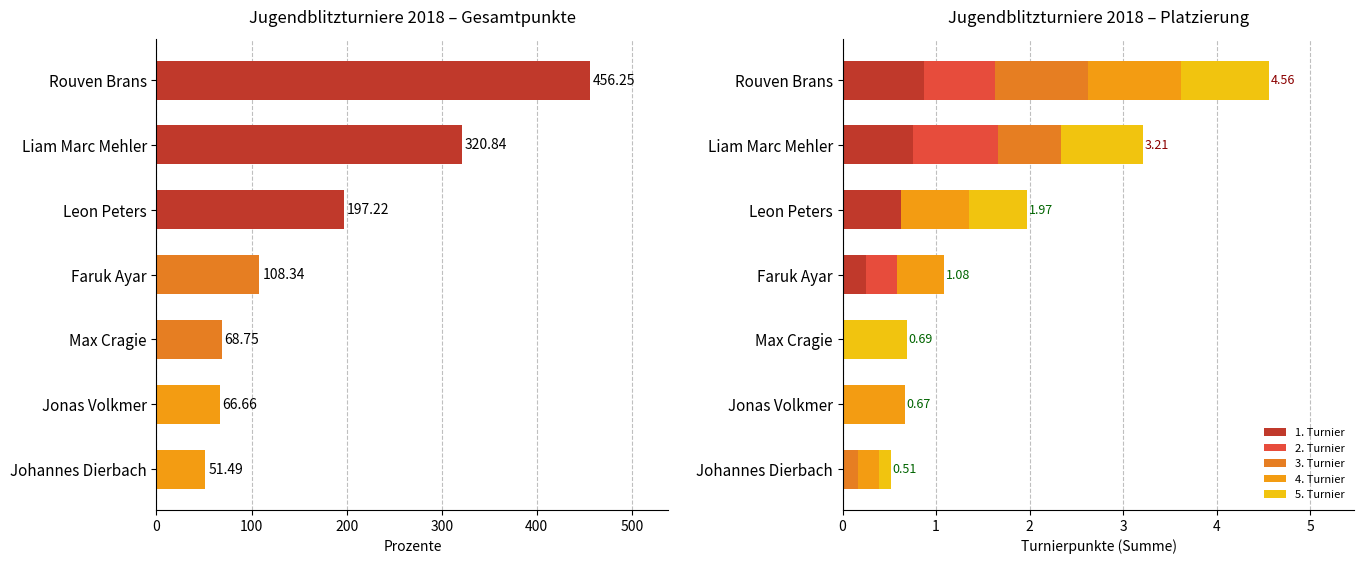

Rank the series by their maximum value, from lowest to highest.

1. Turnier, 2. Turnier, 5. Turnier, 3. Turnier, 4. Turnier, Prozente